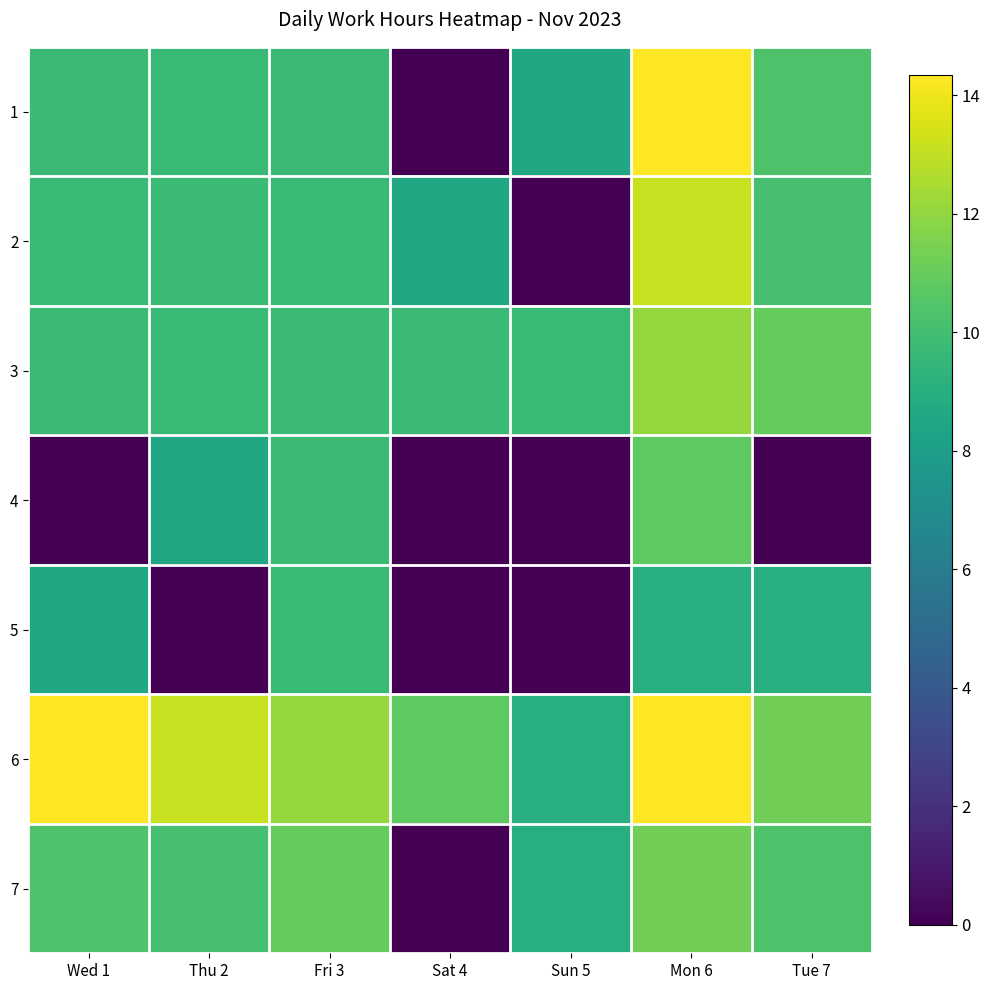

What is the greatest value displayed?

14.3